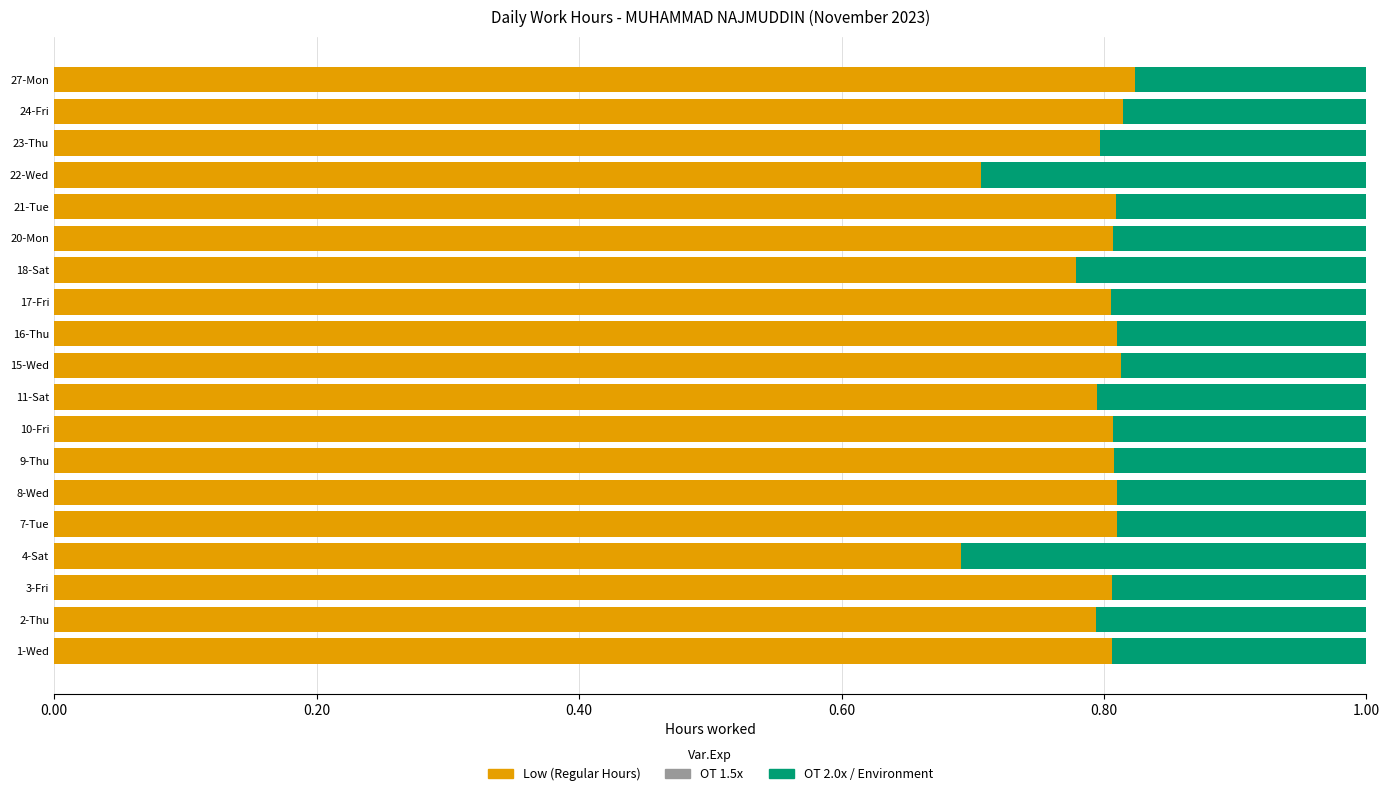

The OT 2.0x series shows 0.5 at 6. True or false?

False